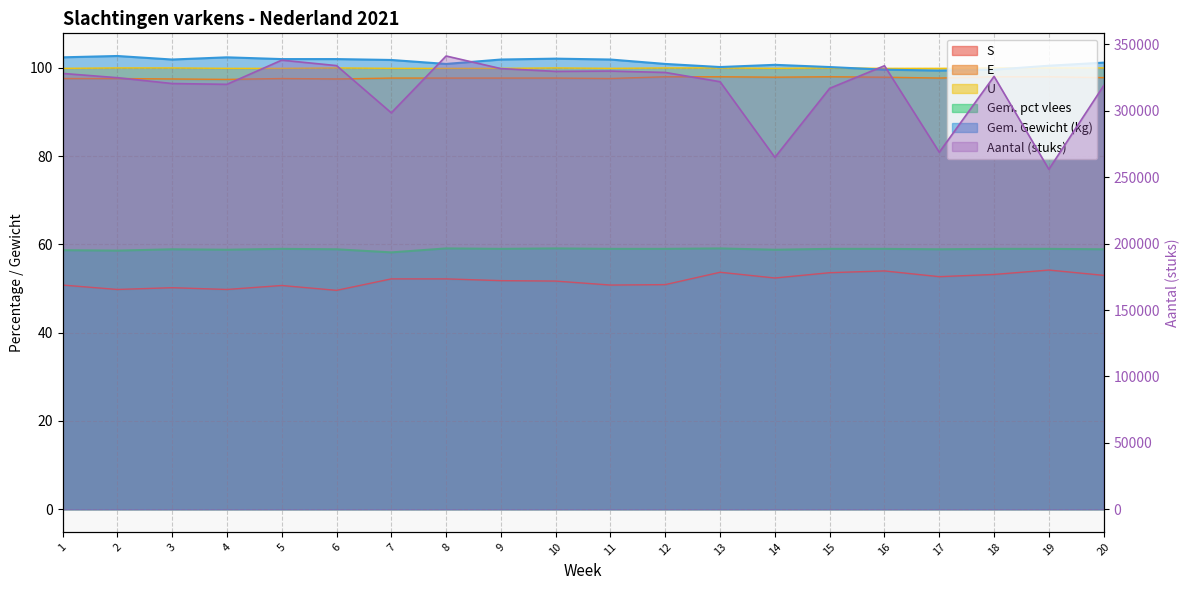

Which has a higher value, 5 or 12?

5